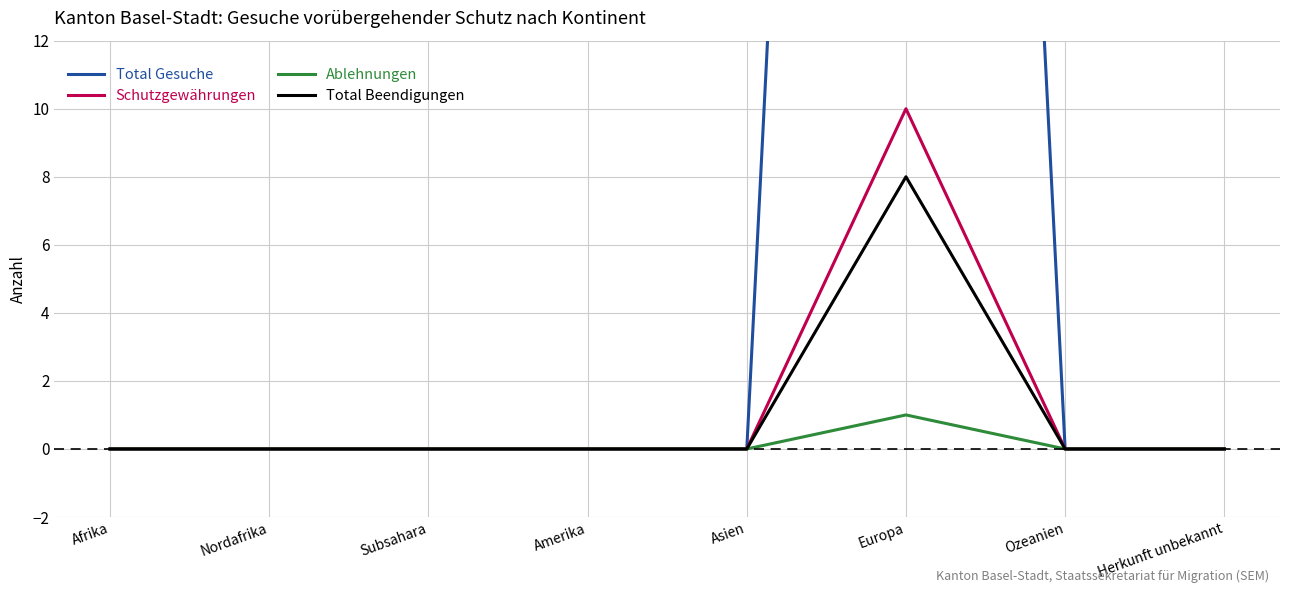

True or false: Schutzgewährungen and Total Beendigungen cross at least once.

False